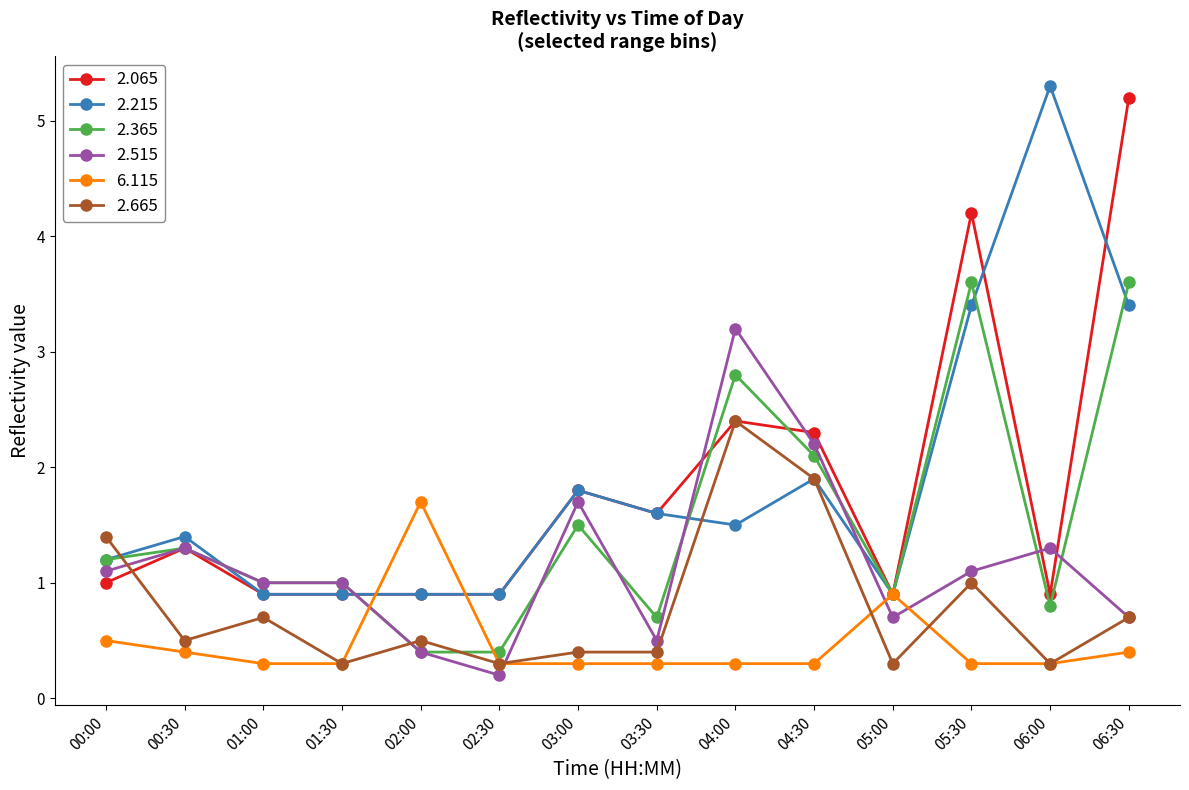

Which series ends up on top after the final intersection of 2.515 and 6.115?

2.515